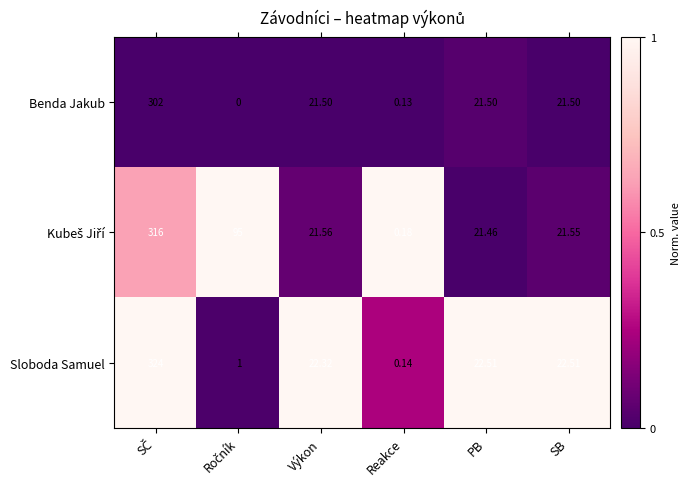

Is the value of Sloboda Samuel at Výkon greater than the value of Benda Jakub at PB?

Yes